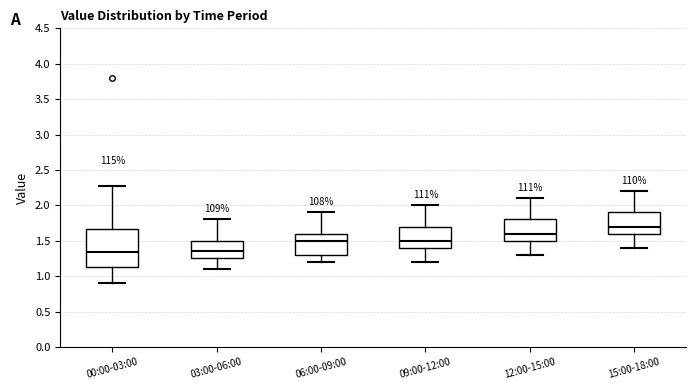

Where does the median line of the box for 03:00-06:00 sit on the y-axis? The values are not printed on the chart, so give them approximately, as read against the axis.

1.35